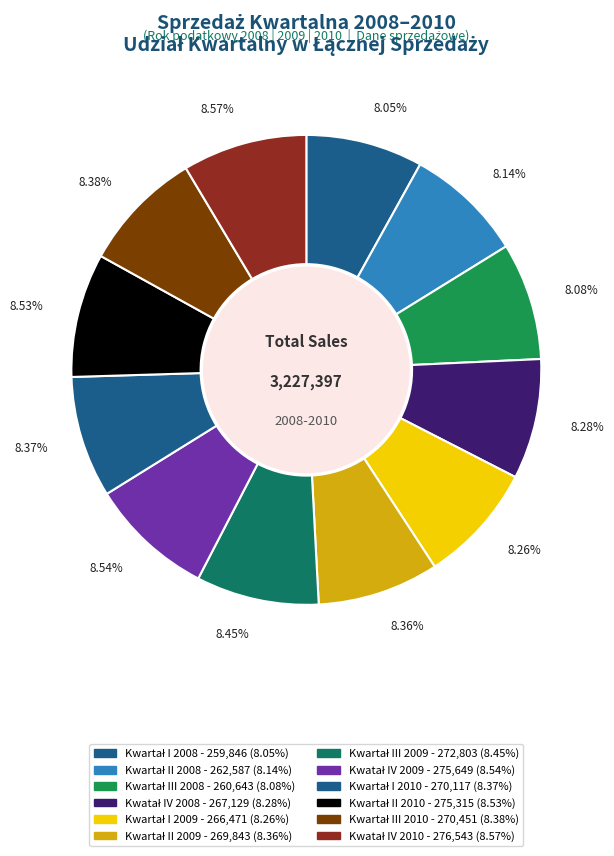

Rank the categories by value from highest to lowest.

Kwatał IV (2010), Kwatał IV (2009), Kwartał II (2010), Kwartał III (2009), Kwartał III (2010), Kwartał I (2010), Kwartał II (2009), Kwatał IV (2008), Kwartał I (2009), Kwartał II (2008), Kwartał III (2008), Kwartał I (2008)